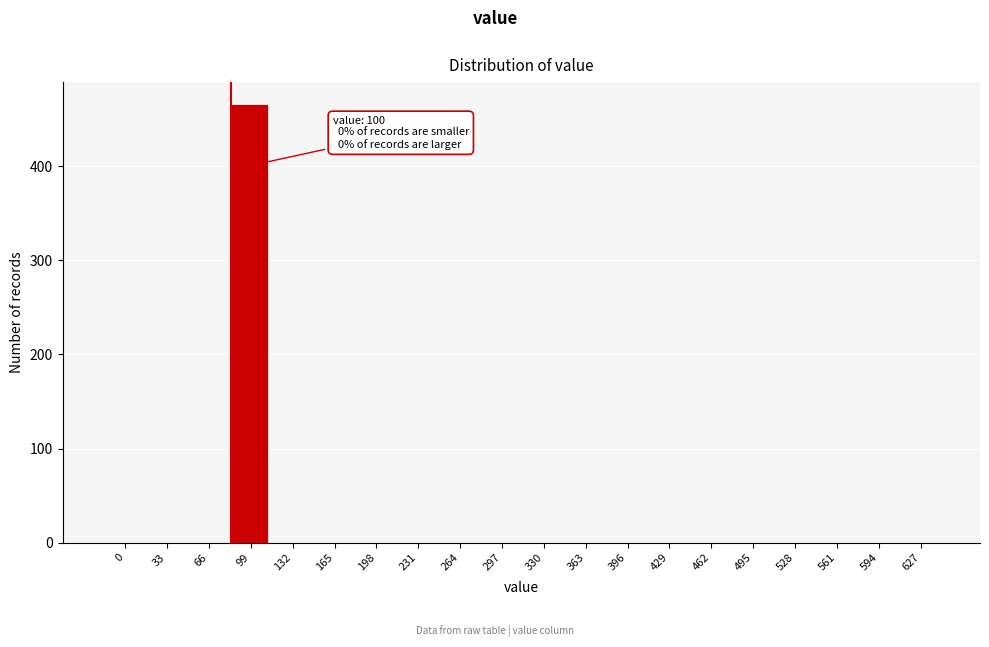

Reading right to left, extract all data points from this chart.

627=0	594=0	561=0	528=0	495=0	462=0	429=0	396=0	363=0	330=0	297=0	264=0	231=0	198=0	165=0	132=0	99=466	66=0	33=0	0=0